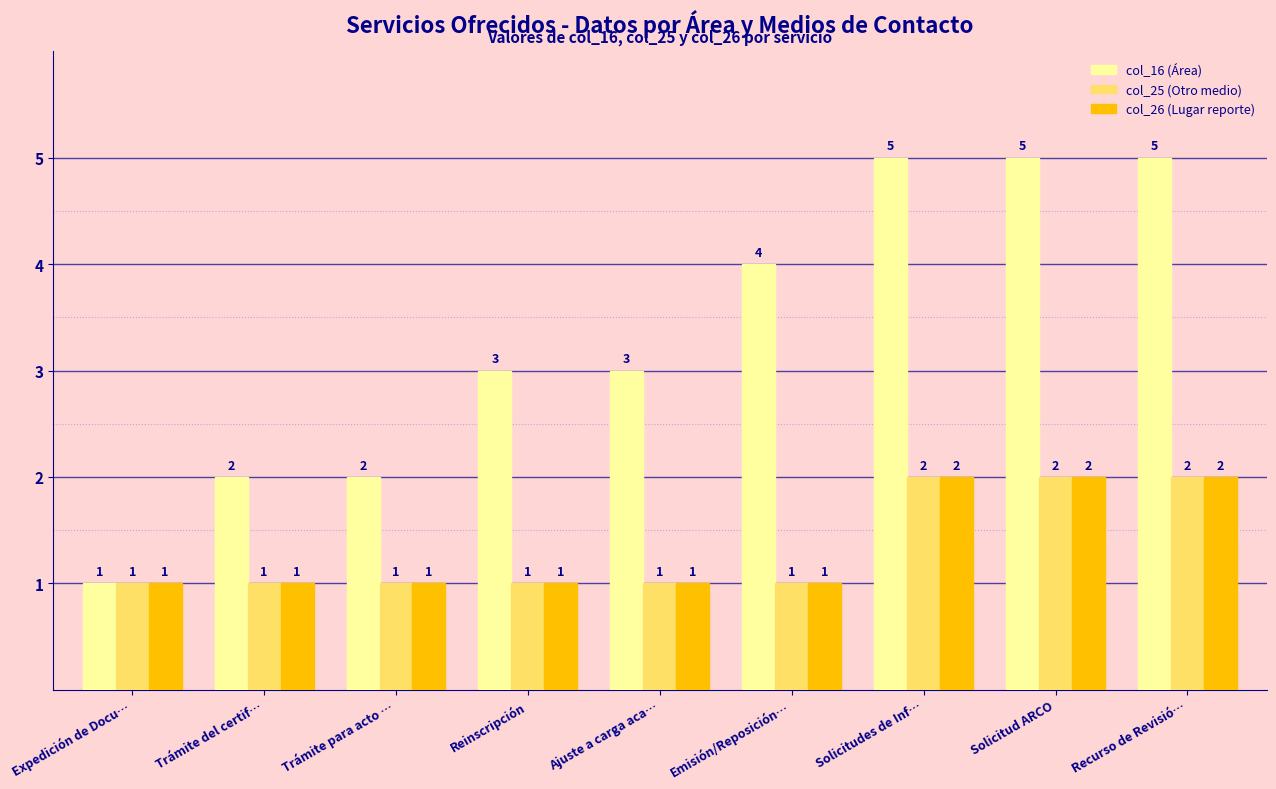

Count the number of categories in the chart.

9